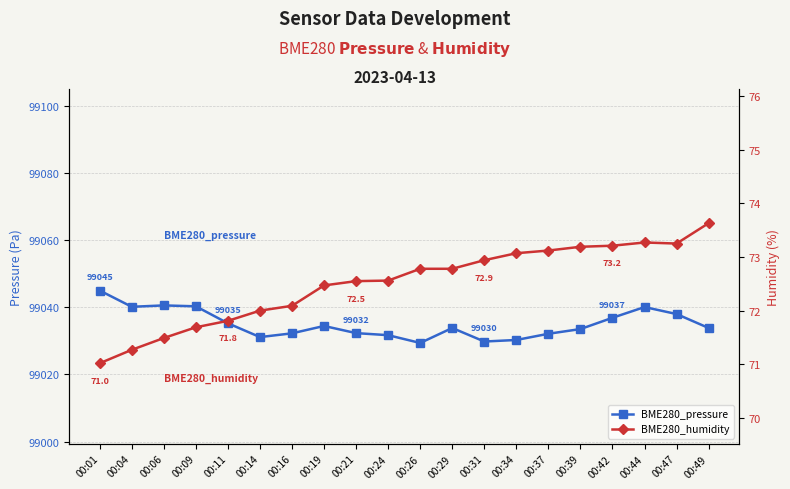

True or false: BME280_pressure and BME280_humidity intersect in this chart.

False